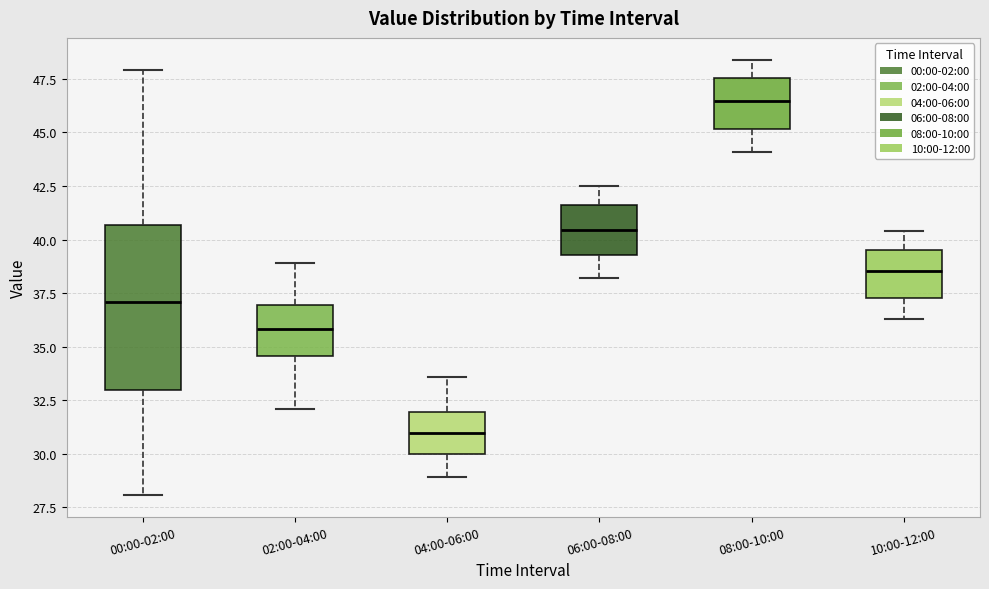

Which box has the highest median line?

08:00-10:00